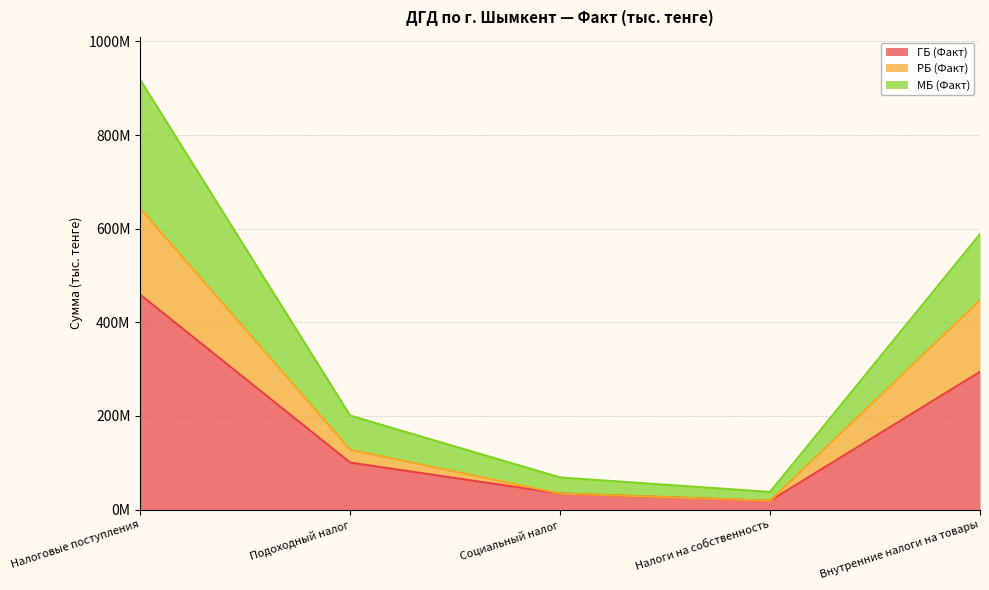

Reading left to right, extract all data points from this chart.

ГБ (Факт): Налоговые поступления=458922606	Подоходный налог=100349394	Социальный налог=34267062	Налоги на собственность=18799638	Внутренние налоги на товары=294229047
РБ (Факт): Налоговые поступления=643083218	Подоходный налог=127733375	Социальный налог=34267062	Налоги на собственность=18799638	Внутренние налоги на товары=447152573
МБ (Факт): Налоговые поступления=917845213	Подоходный налог=200698788	Социальный налог=68534124	Налоги на собственность=37599276	Внутренние налоги на товары=588458094